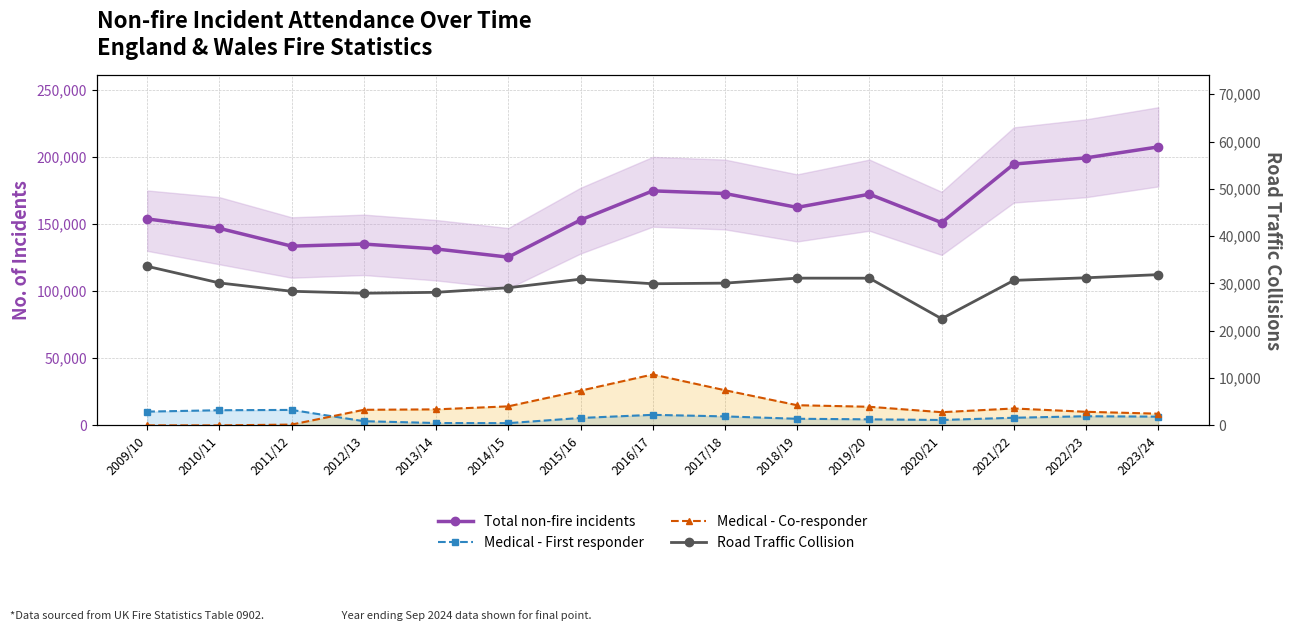

What is the minimum value for Medical - First responder?

1645